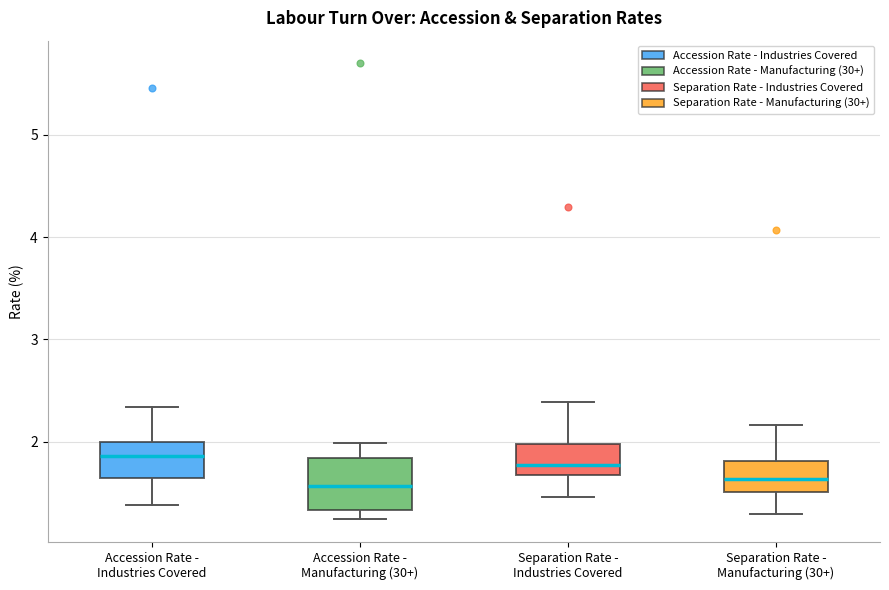

Reading left to right, read every box against the y-axis: the position of its median line, the range the box covers, and the ends of its whiskers. The values are not printed on the chart, so give them approximately, as read against the axis.

Accession Rate - Industries Covered: median 1.9, box 1.6 to 2.0, whiskers 1.4 to 2.3
Accession Rate - Manufacturing (30+): median 1.6, box 1.3 to 1.8, whiskers 1.2 to 2.0
Separation Rate - Industries Covered: median 1.8, box 1.7 to 2.0, whiskers 1.5 to 2.4
Separation Rate - Manufacturing (30+): median 1.6, box 1.5 to 1.8, whiskers 1.3 to 2.2